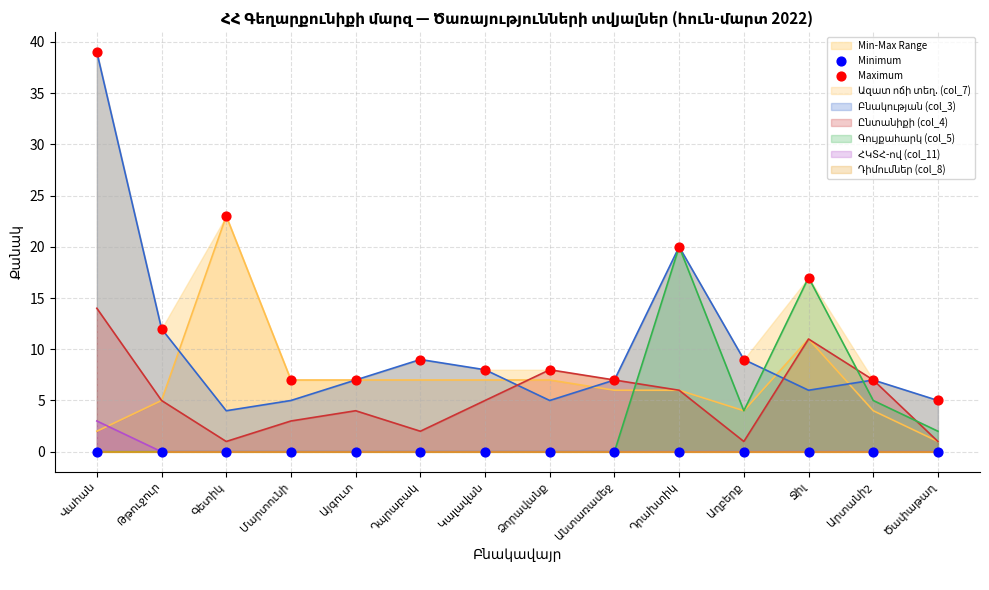

Which series contains the lowest Y value?

Minimum